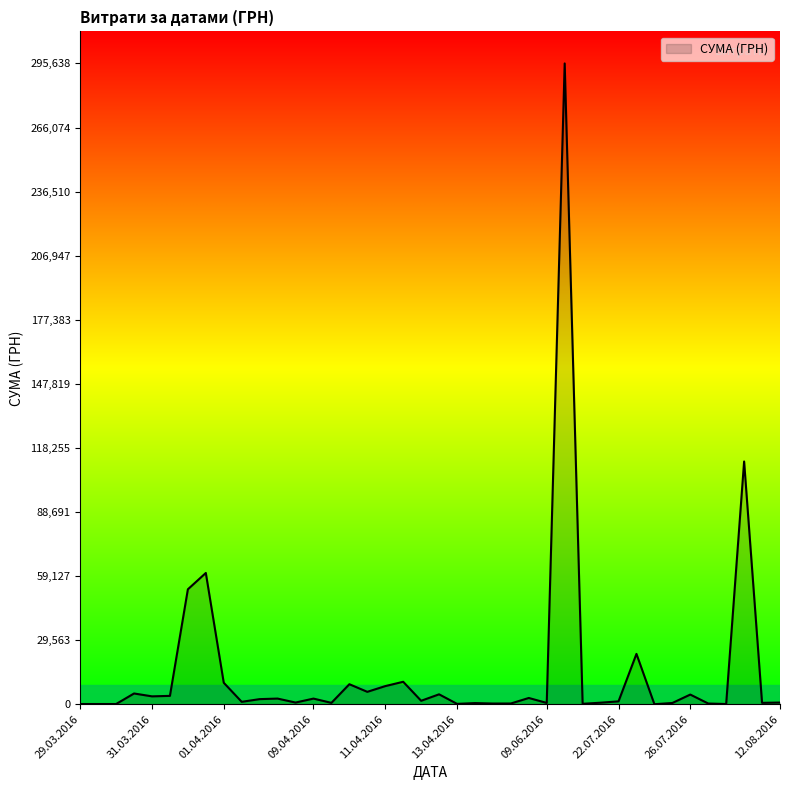

What is the maximum value shown in the chart?

295638.6